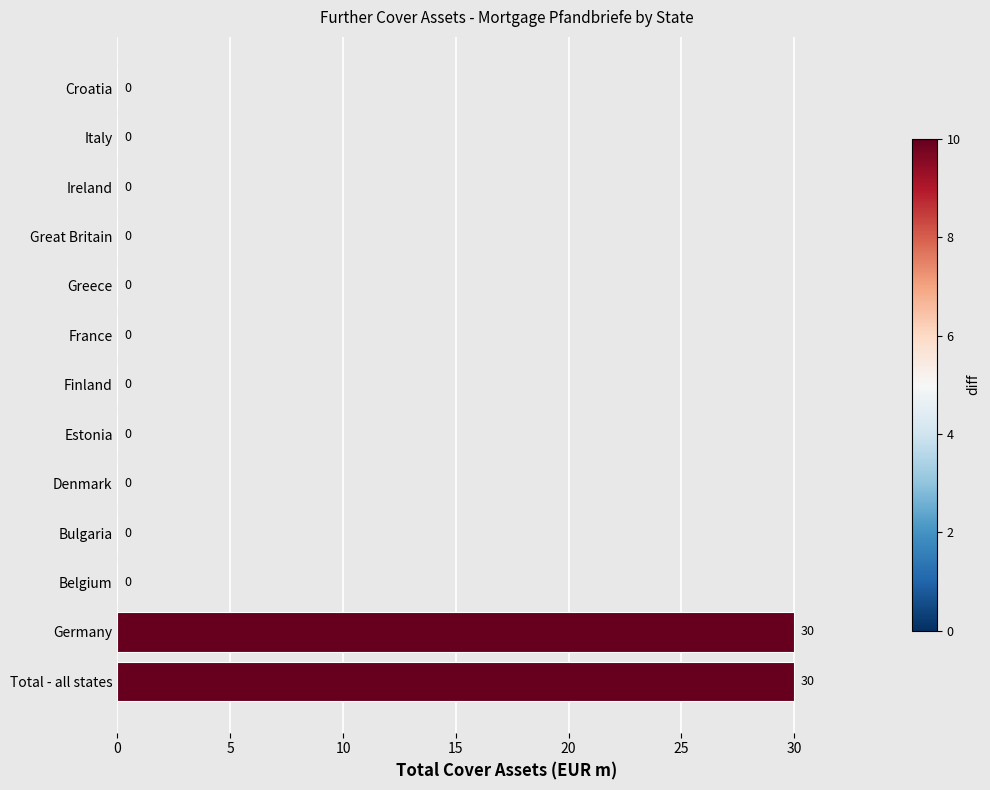

The chart shows a value of 30 at Total - all states. True or false?

True